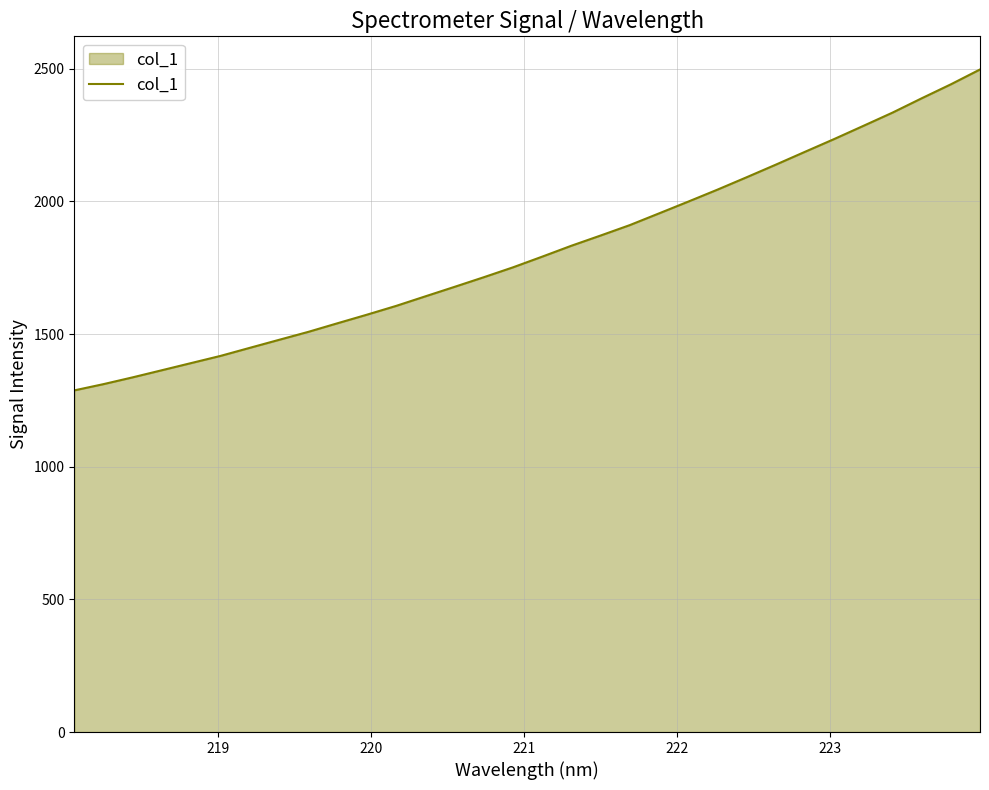

How many distinct data groups are displayed?

1